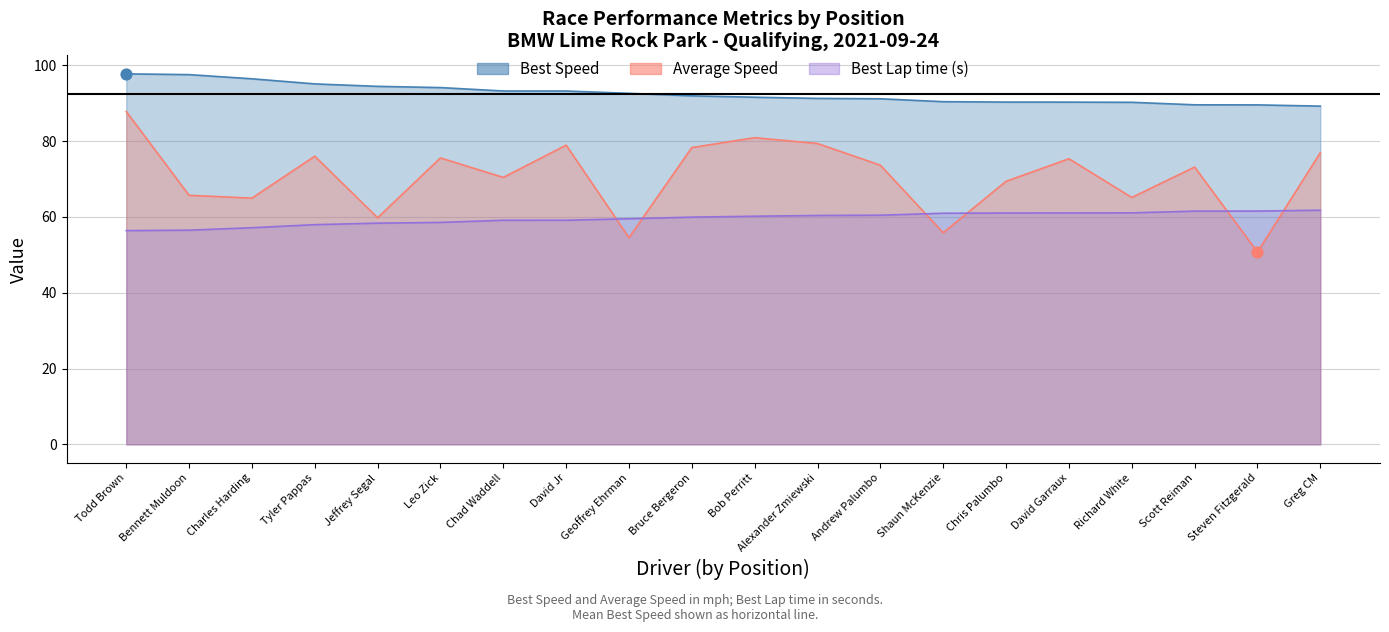

Is the value of Average Speed at Greg CM greater than the value of Best Lap time at Greg CM?

Yes